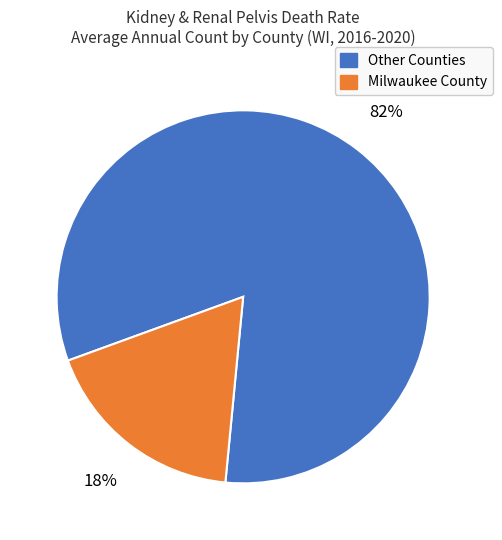

Is the sum of Milwaukee County and Other Counties greater than half?

Yes